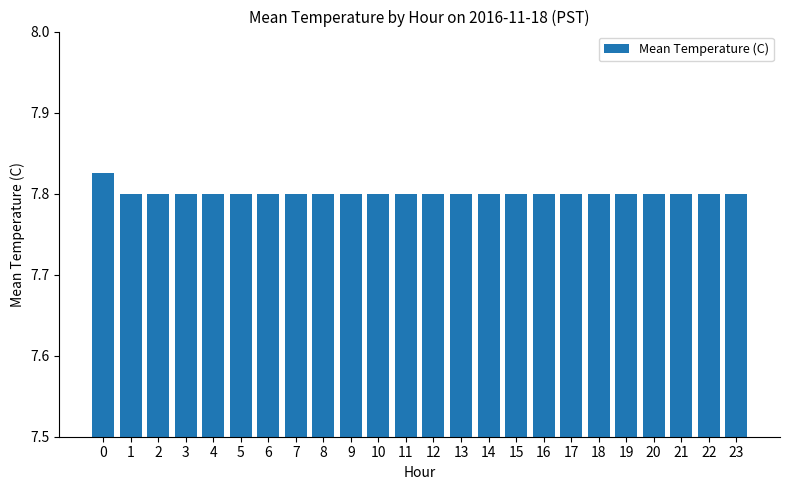

Count the values in the range 7 to 8.

24